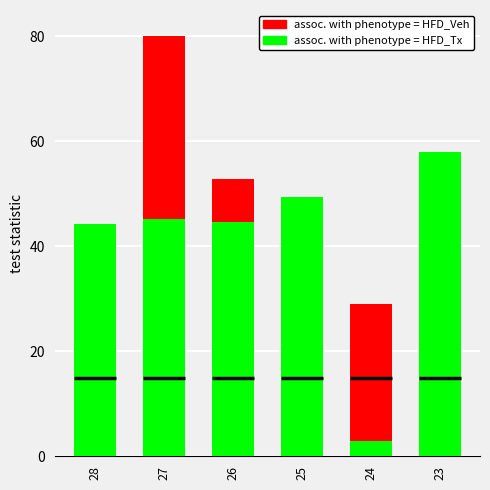

At which label is assoc. with phenotype = HFD_Veh closest to 40?

25